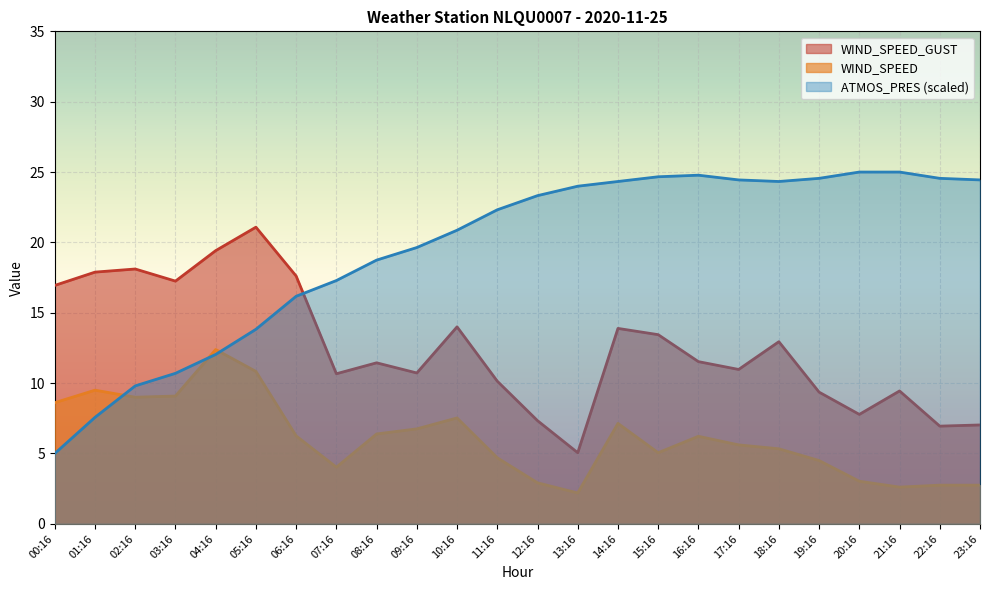

At which label is WIND_SPEED closest to 7?

14:16